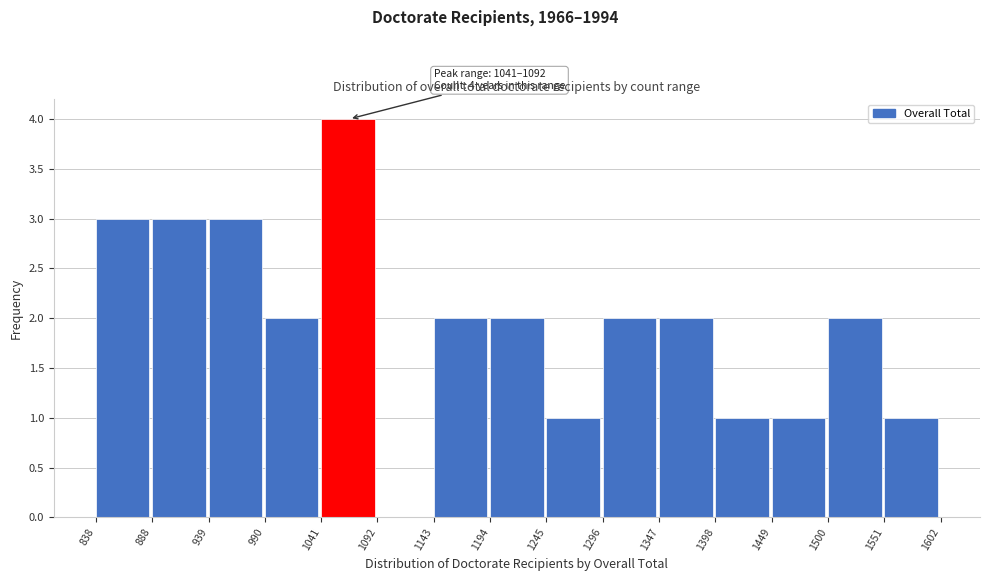

Over which range of the x-axis is the bar tallest?

1041 to 1092